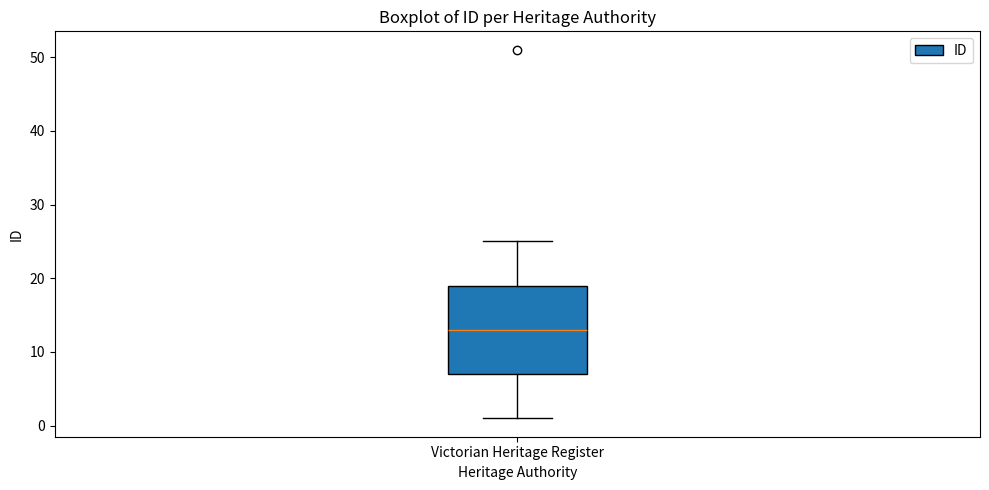

Read this box plot against the y-axis: the position of the median line, the range covered by the box, and the ends of both whiskers. The values are not printed on the chart, so give them approximately, as read against the axis.

median 13, box 7 to 19, whiskers 1 to 25